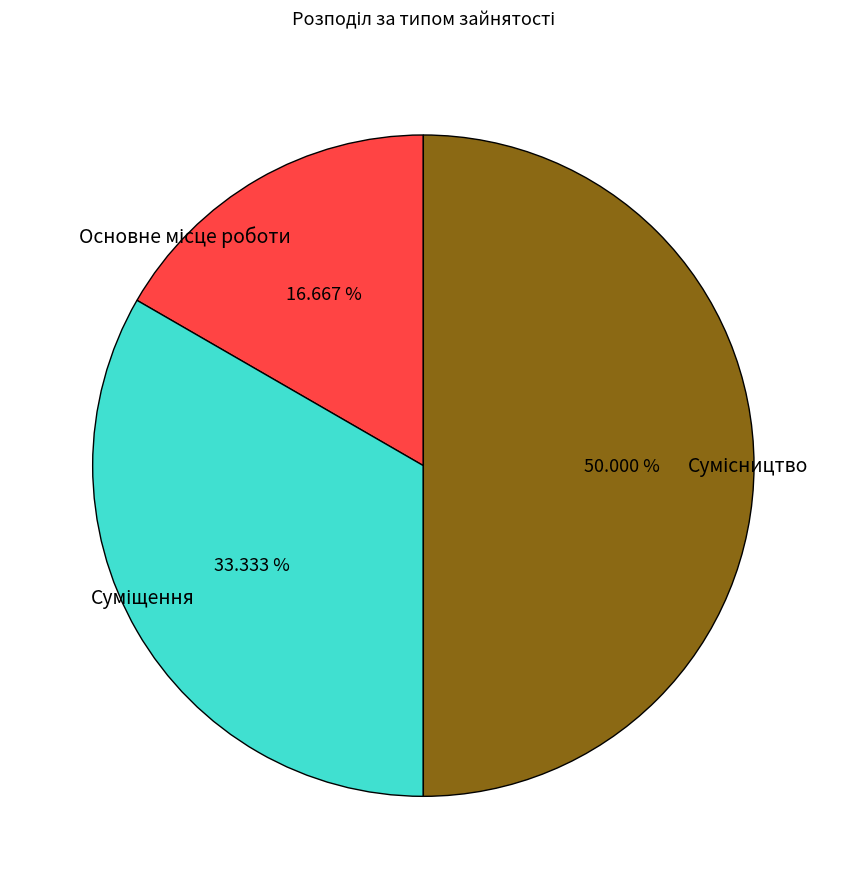

Rank the categories by value from highest to lowest.

Сумісництво, Суміщення, Основне місце роботи